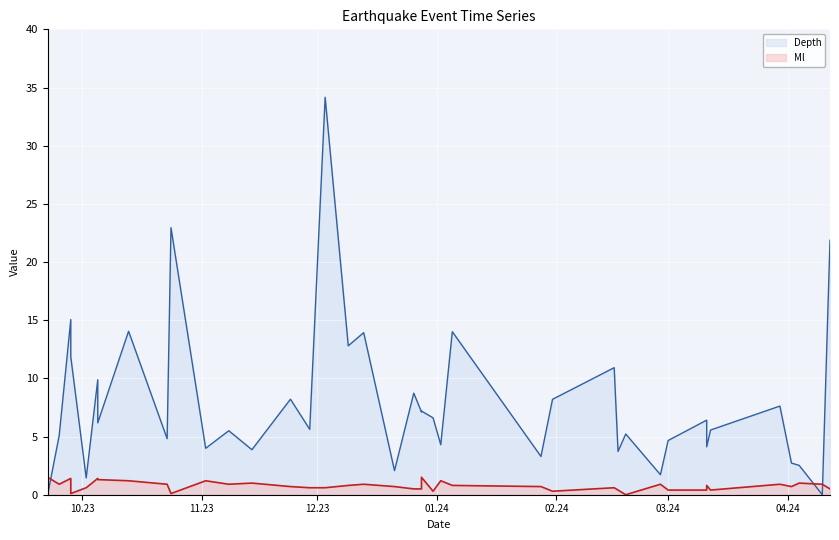

True or false: Depth and Ml cross at least once.

True